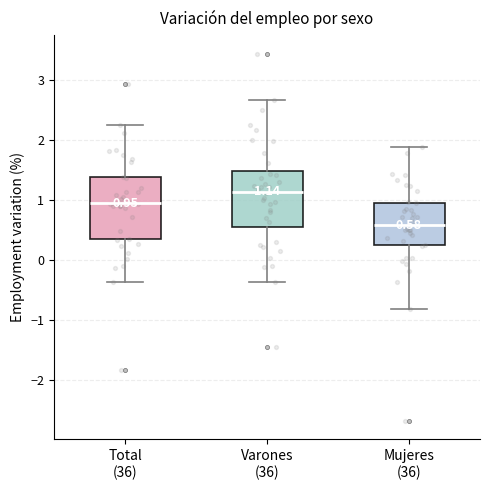

Which box's median line is the highest?

Varones (36)